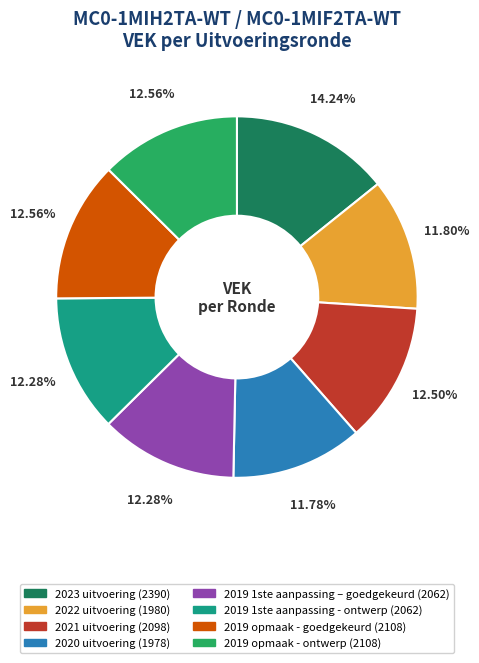

The 2019 opmaak - ontwerp slice represents 1% of the pie. True or false?

False